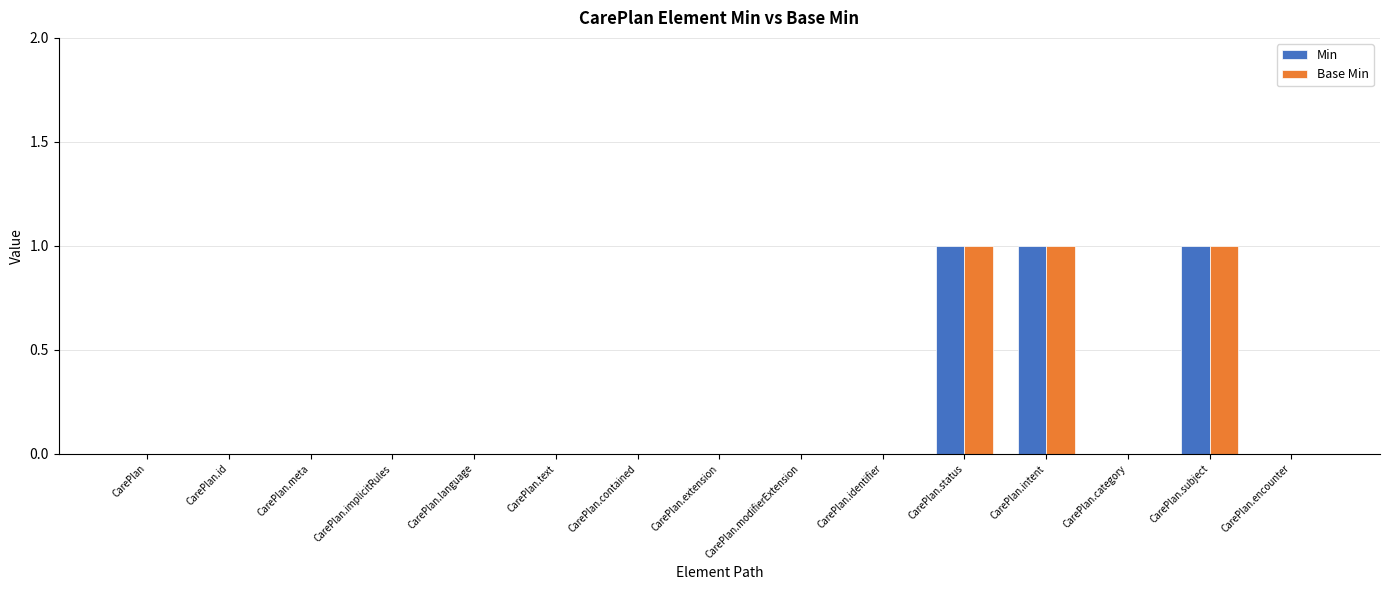

Reading left to right, what are all the values shown in this chart?

Min: CarePlan=0	CarePlan.id=0	CarePlan.meta=0	CarePlan.implicitRules=0	CarePlan.language=0	CarePlan.text=0	CarePlan.contained=0	CarePlan.extension=0	CarePlan.modifierExtension=0	CarePlan.identifier=0	CarePlan.status=1	CarePlan.intent=1	CarePlan.category=0	CarePlan.subject=1	CarePlan.encounter=0
Base Min: CarePlan=0	CarePlan.id=0	CarePlan.meta=0	CarePlan.implicitRules=0	CarePlan.language=0	CarePlan.text=0	CarePlan.contained=0	CarePlan.extension=0	CarePlan.modifierExtension=0	CarePlan.identifier=0	CarePlan.status=1	CarePlan.intent=1	CarePlan.category=0	CarePlan.subject=1	CarePlan.encounter=0